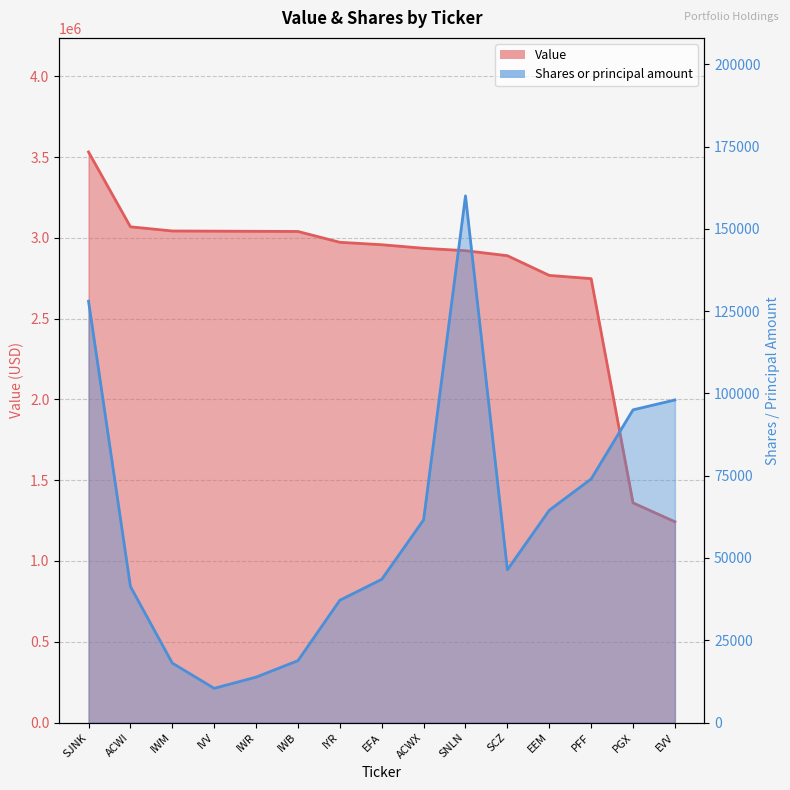

What are all the series names shown in the legend?

Value, Shares or principal amount